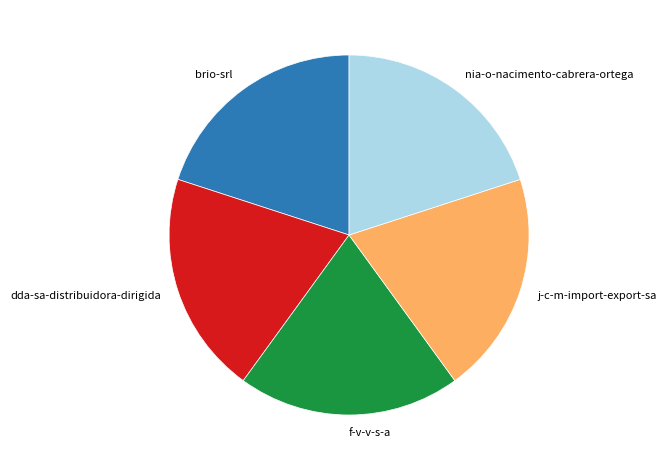

True or false: dda-sa-distribuidora-dirigida accounts for 20% of the total.

True